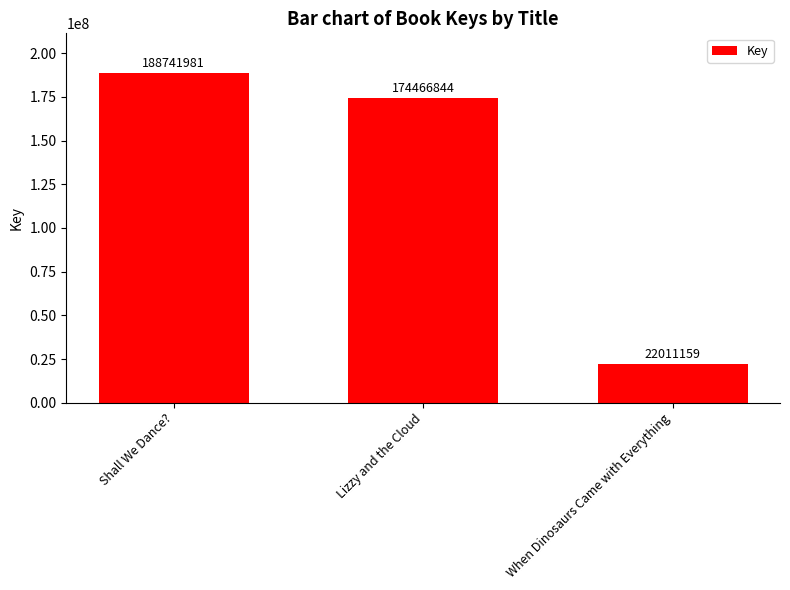

What is the label of the 2nd bar from the left?

Lizzy and the Cloud